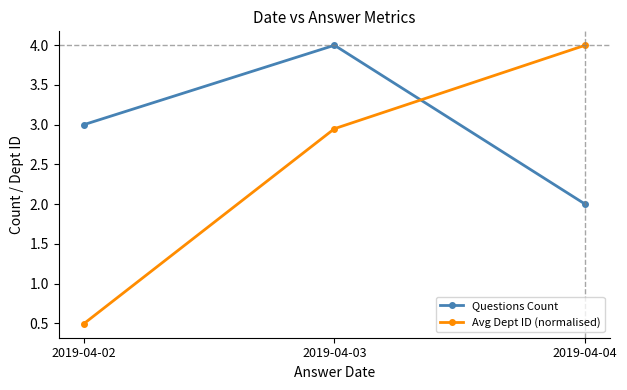

How many lines are shown in the chart?

2